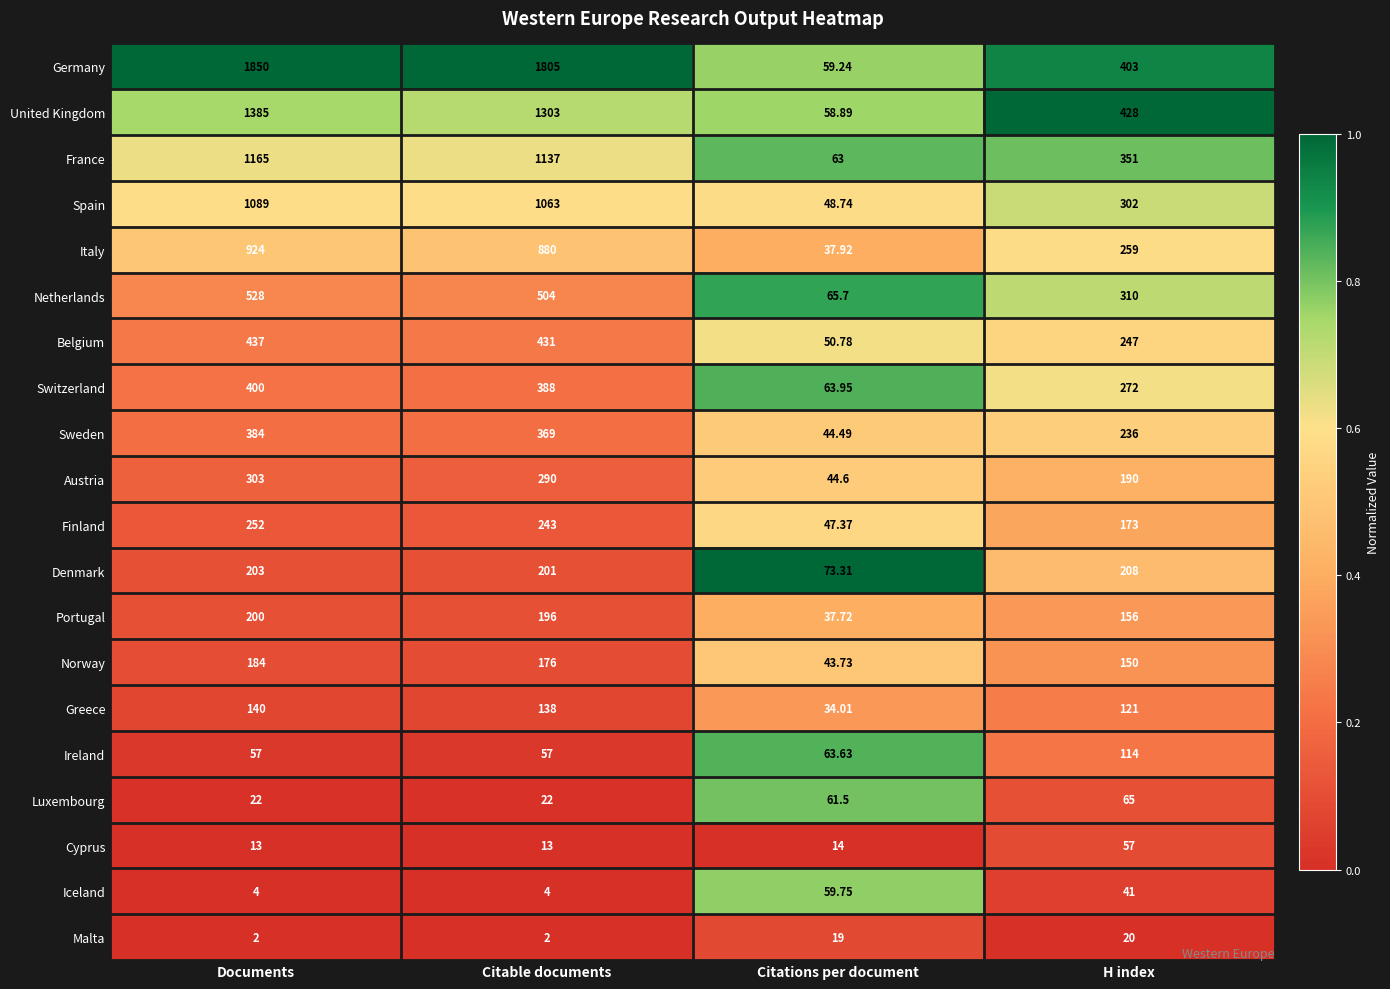

Where is Belgium nearest to the value 243?

H index